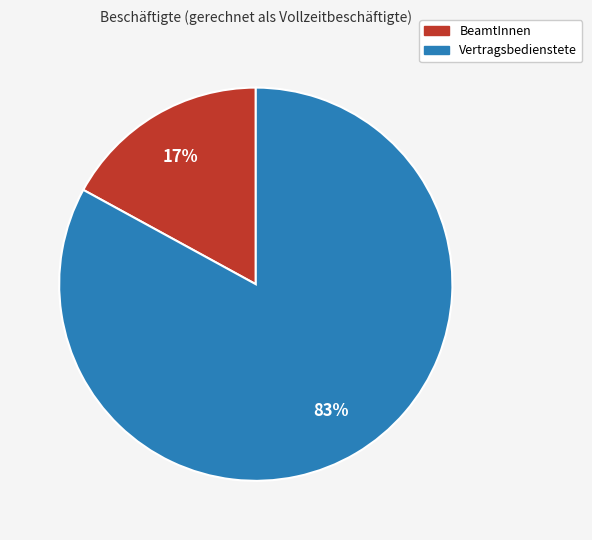

What is the smallest slice in the pie chart?

BeamtInnen